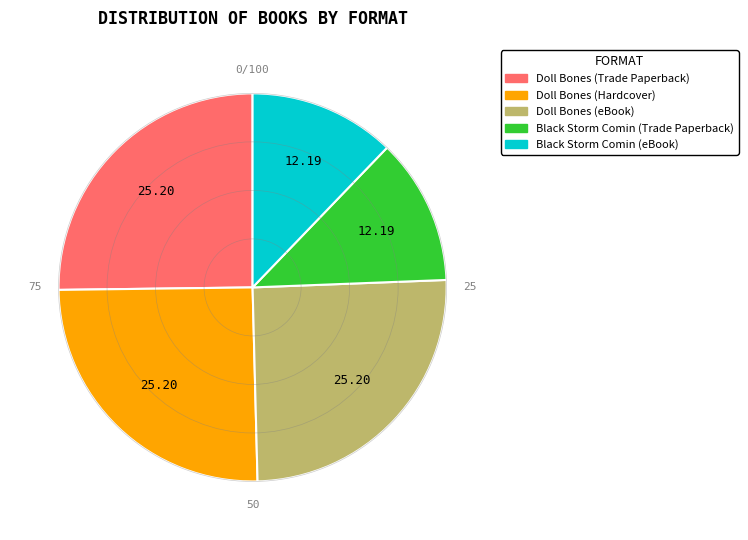

Does Black Storm Comin (eBook) account for over 50% of the chart?

No